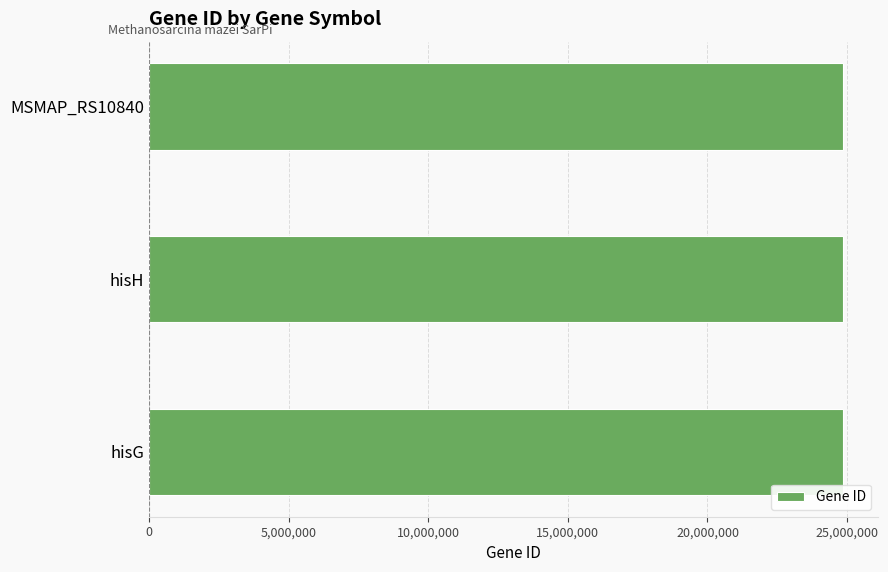

True or false: the data shows 24865807 at hisH.

True